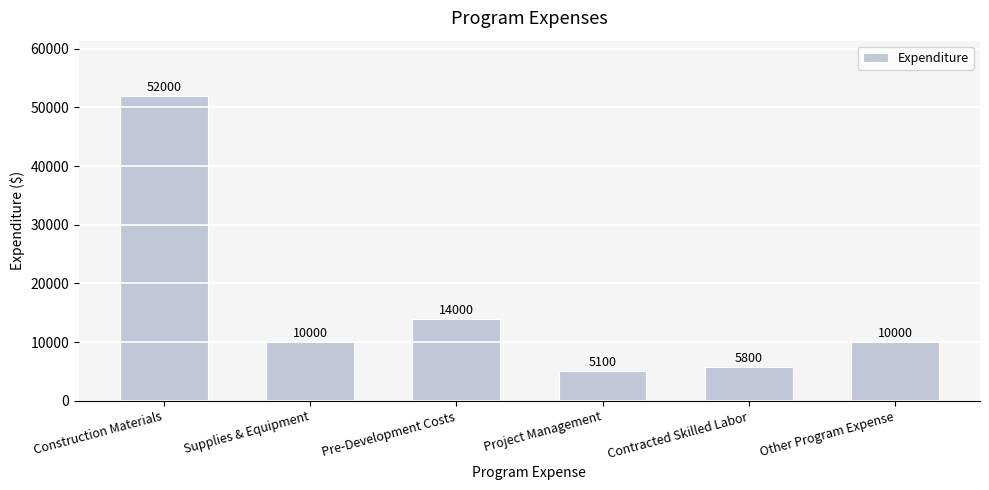

What is the sum of all values?

96900